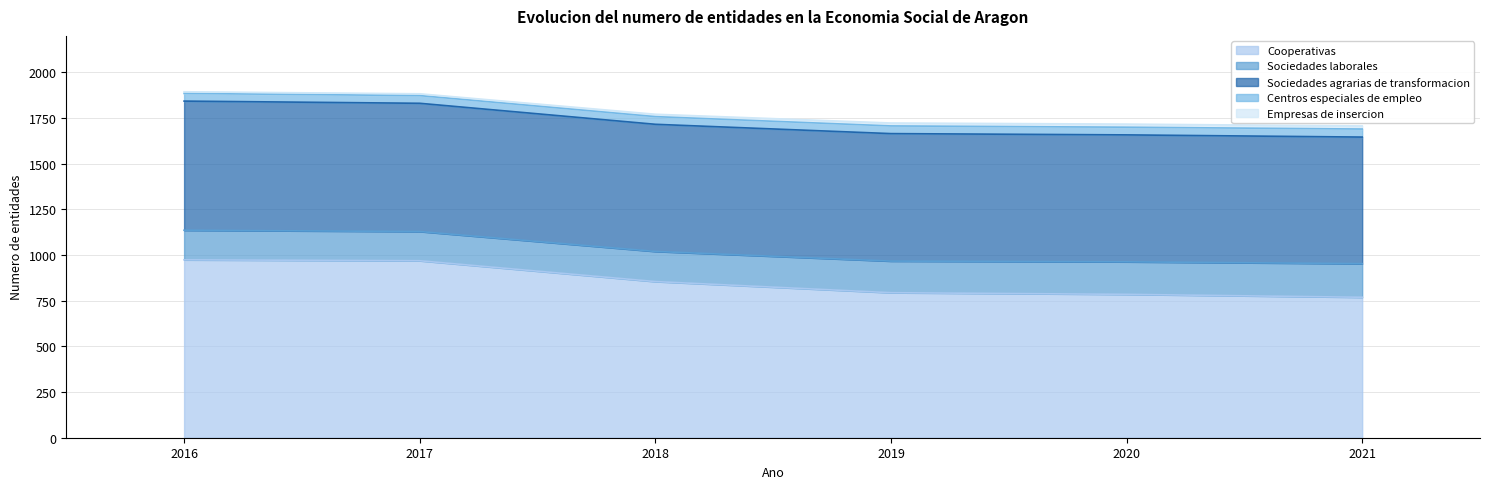

What is the difference between the highest and lowest values at 2020?

768